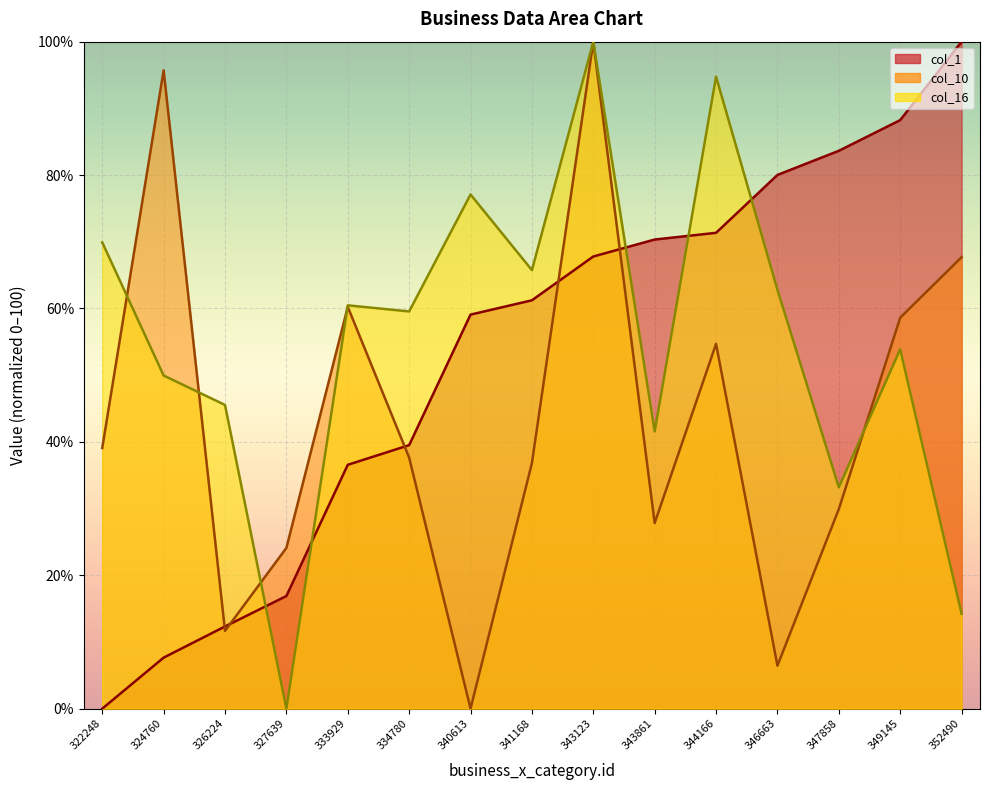

At which category is the sum across all series the highest?

343123